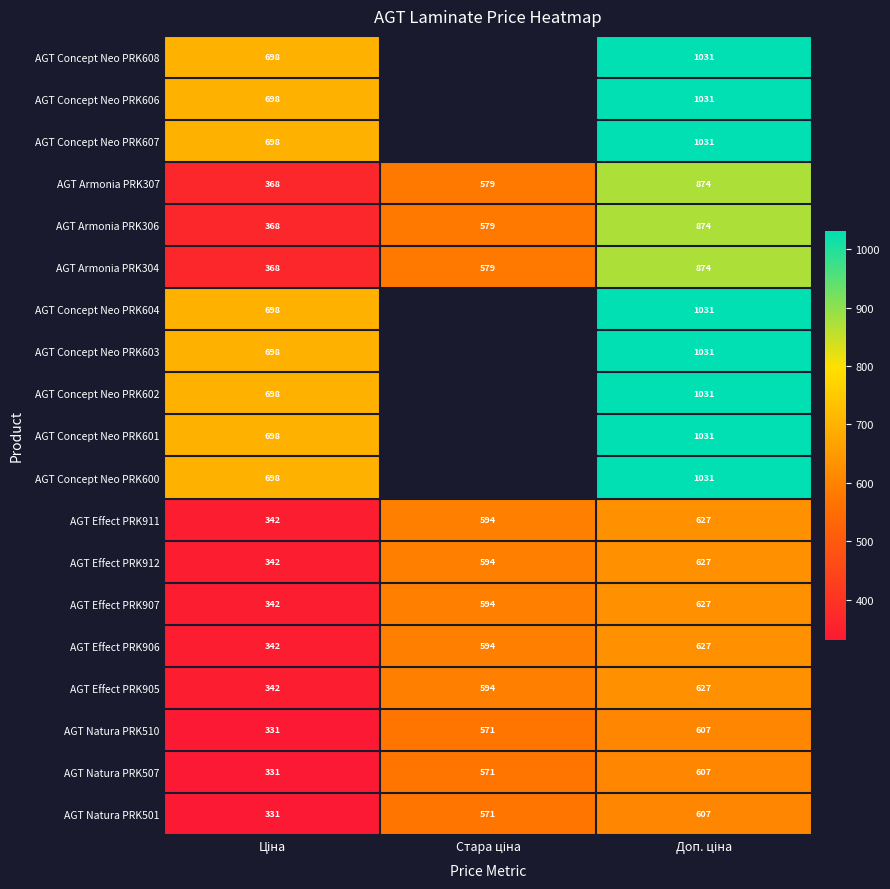

What is the total value across all series at Ціна?

9392.4